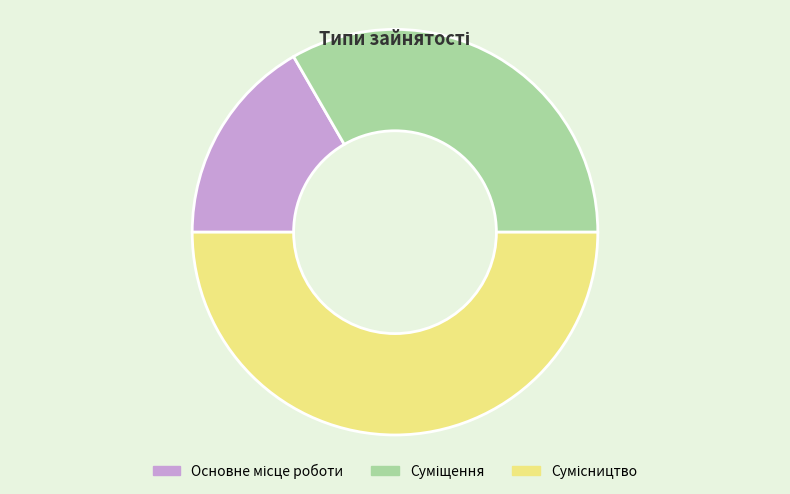

How many slices are in this pie chart?

3